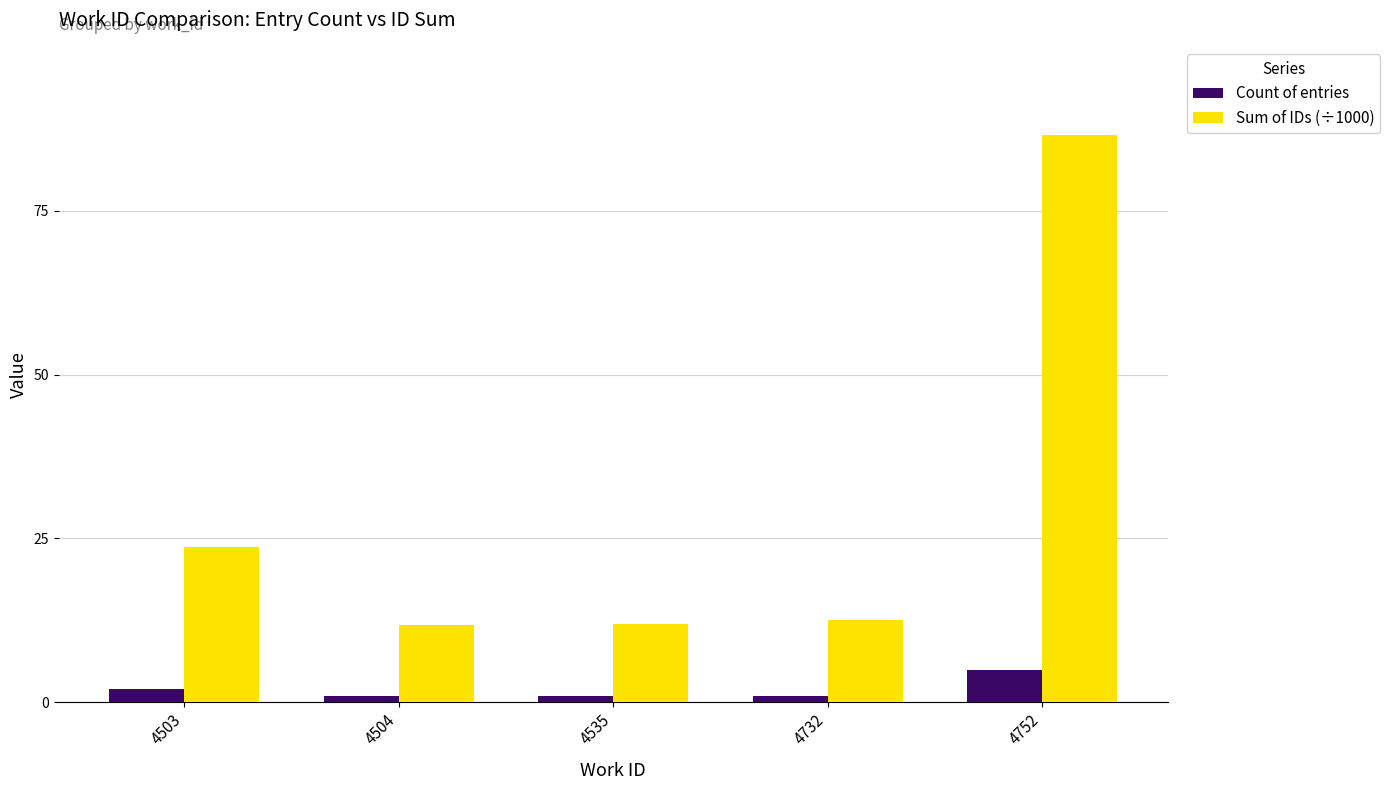

What is the difference between the highest and lowest values at 4752?

81.5